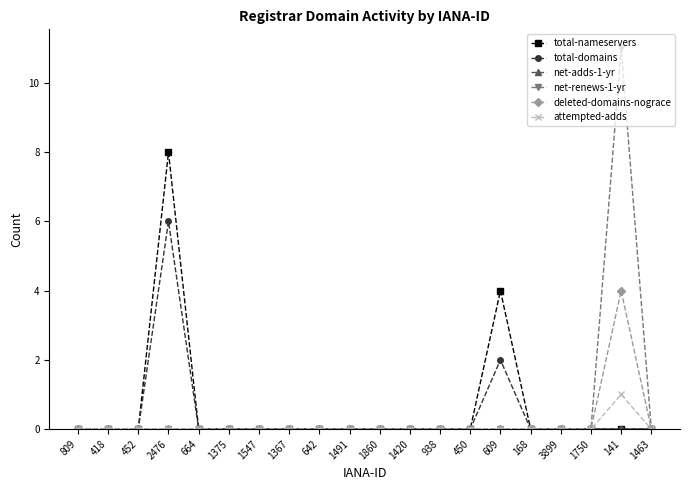

Is it true that deleted-domains-nograce equals -2 at 1547?

False